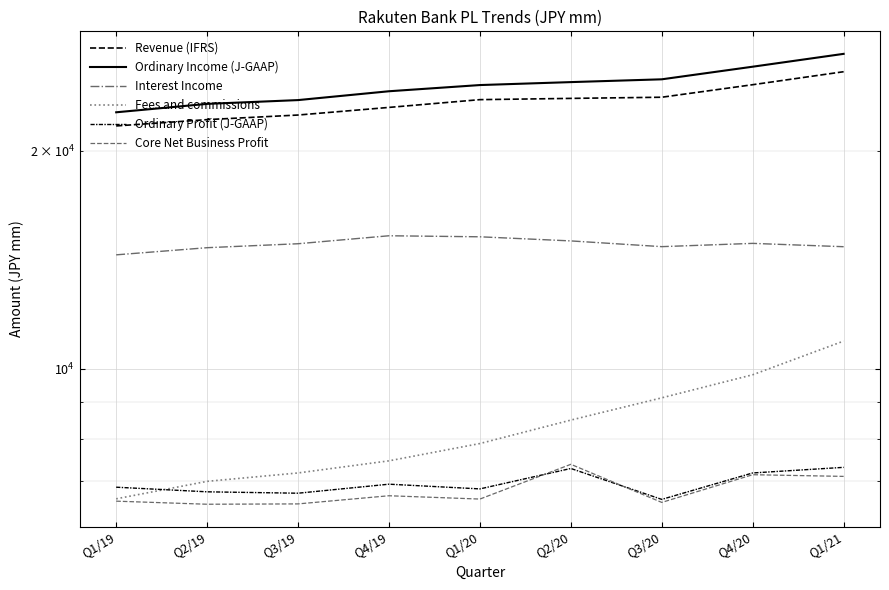

Rank the series at Q1/21 from lowest to highest value.

Core Net Business Profit, Ordinary Profit (J-GAAP), Fees and commissions, Interest Income, Revenue (IFRS), Ordinary Income (J-GAAP)